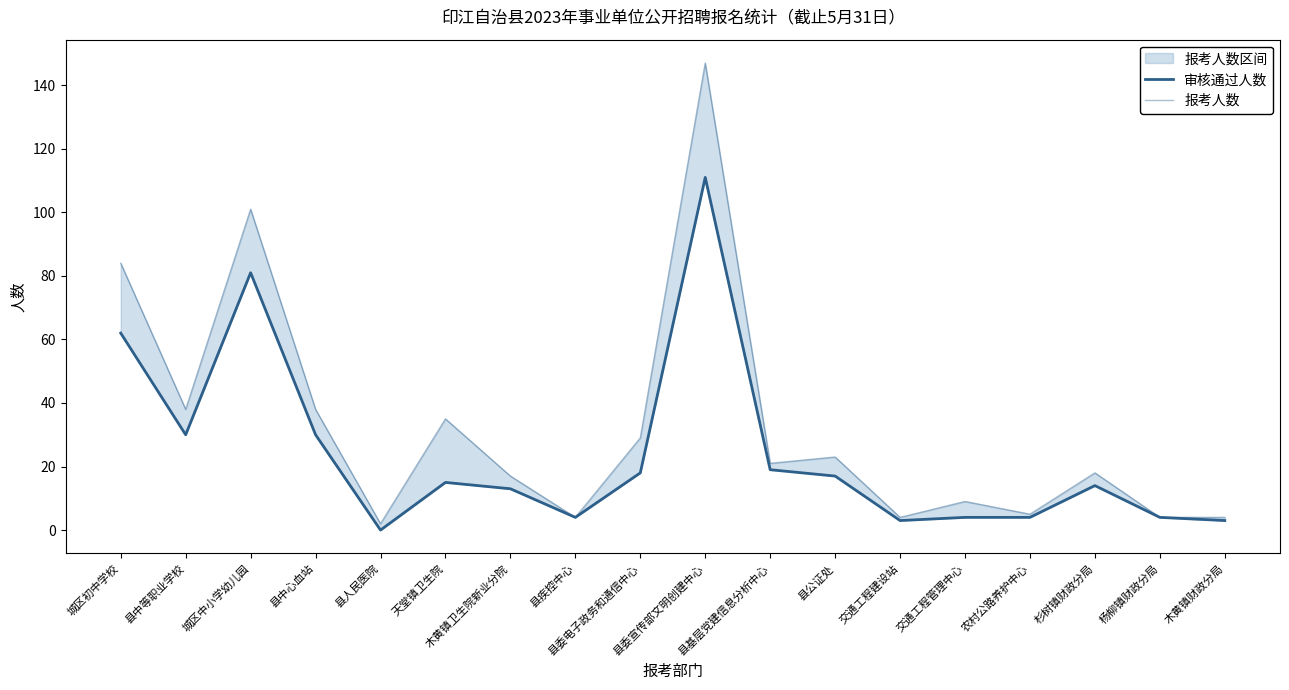

True or false: 审核通过人数 and 报考人数 cross at least once.

False